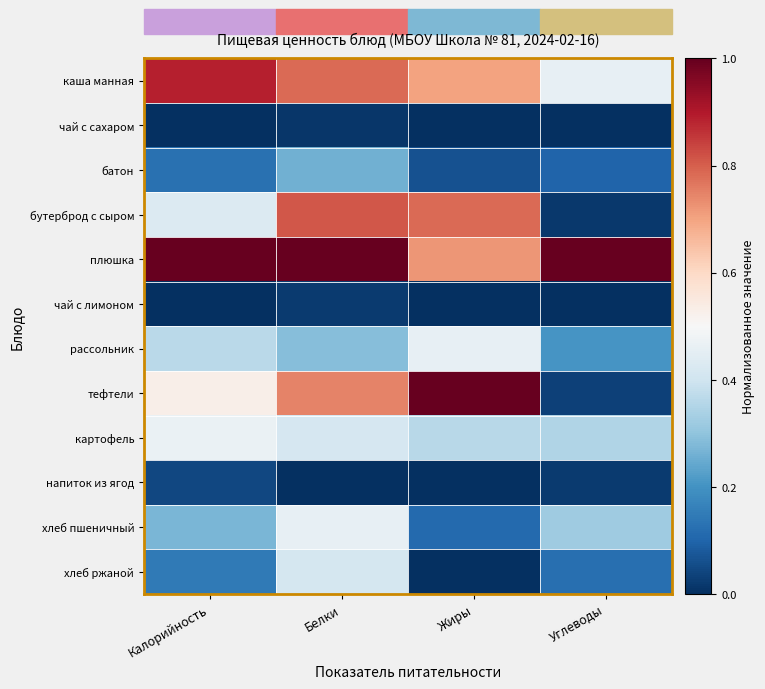

What is the total value across all series at Углеводы?

2.6